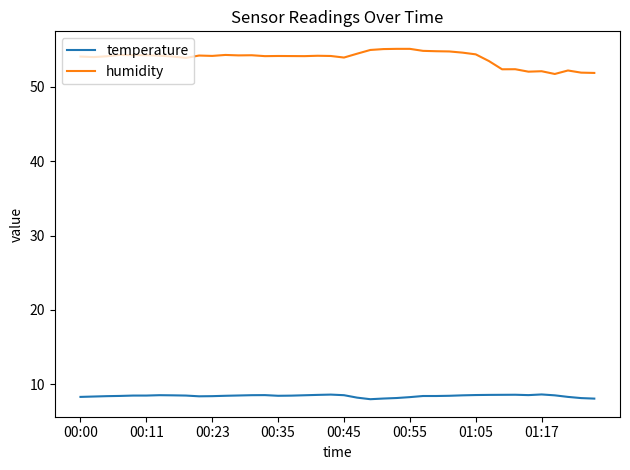

Rank the series by their maximum value, from highest to lowest.

humidity, temperature